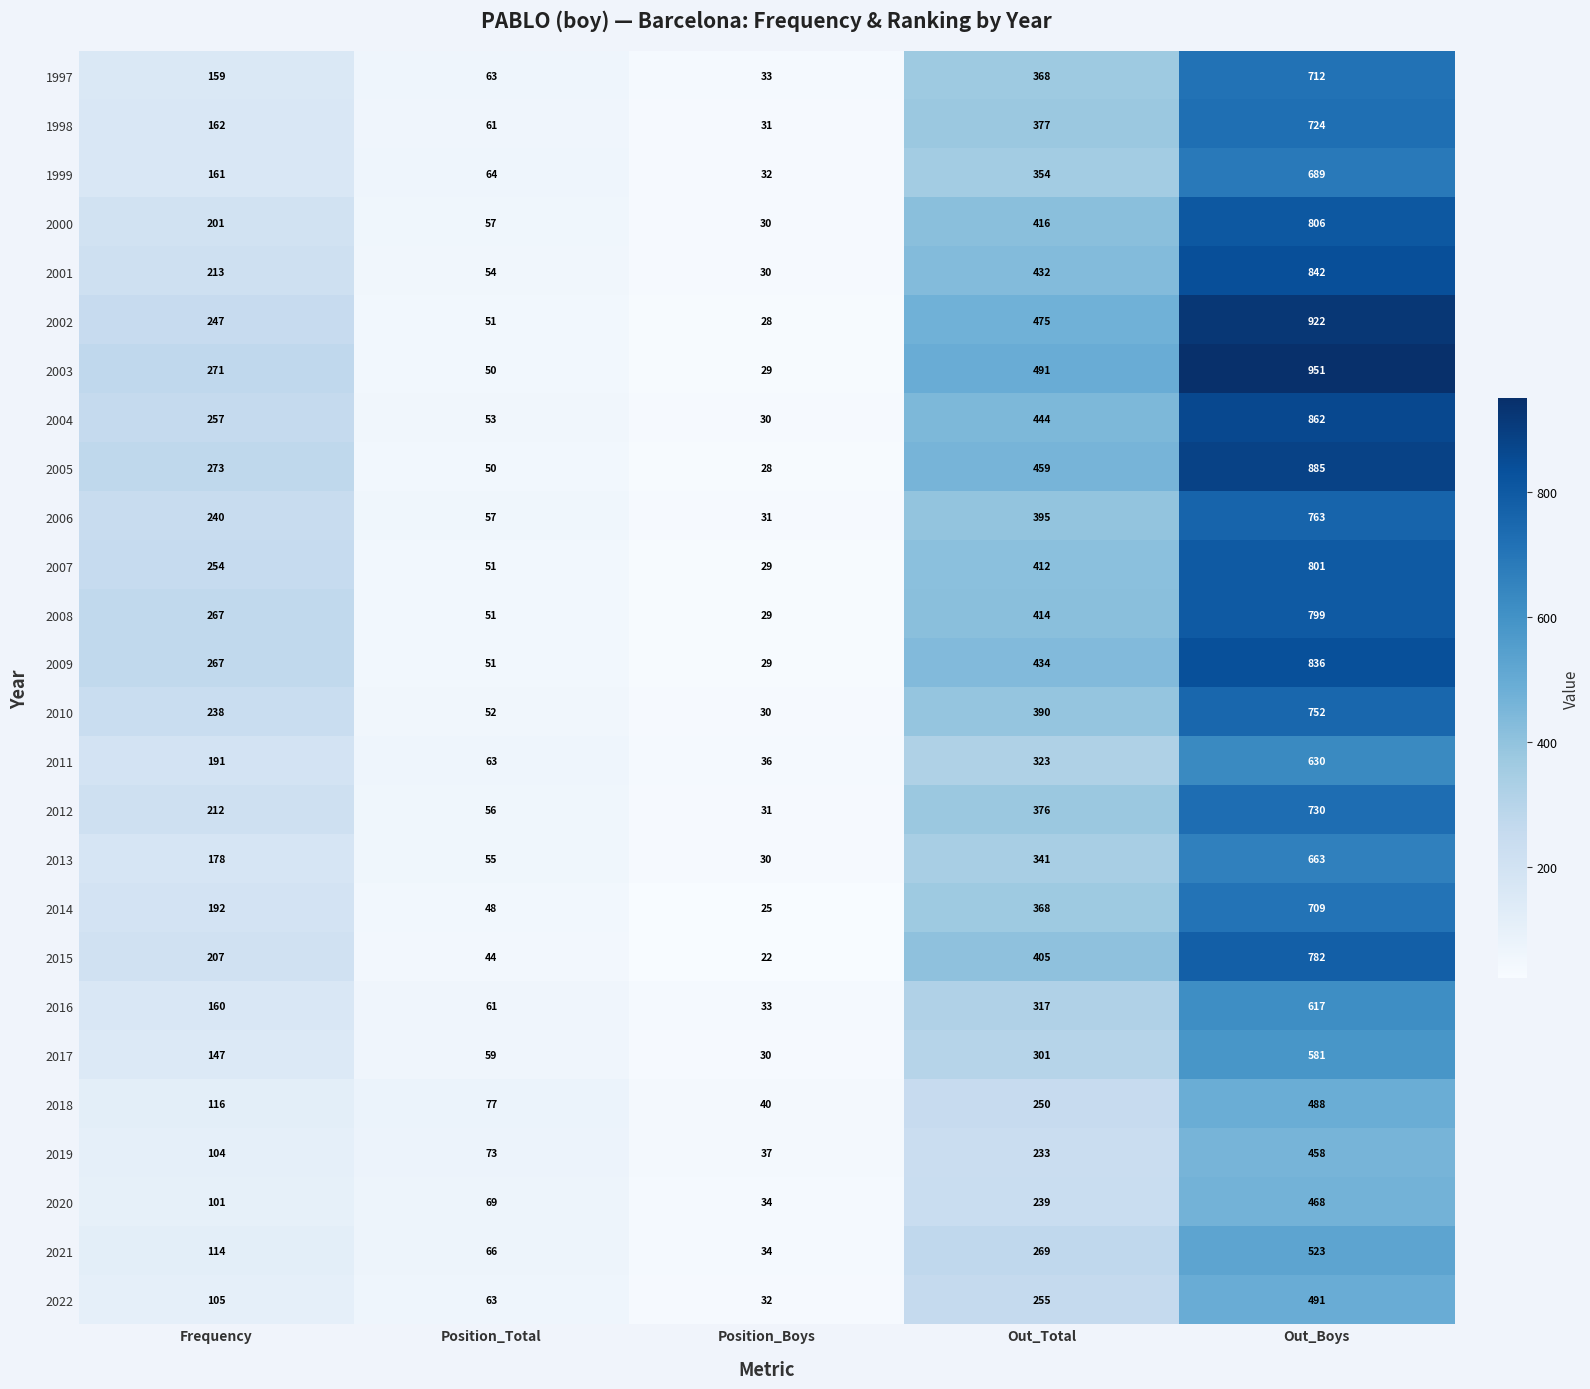

What is the maximum value for 2004?

862